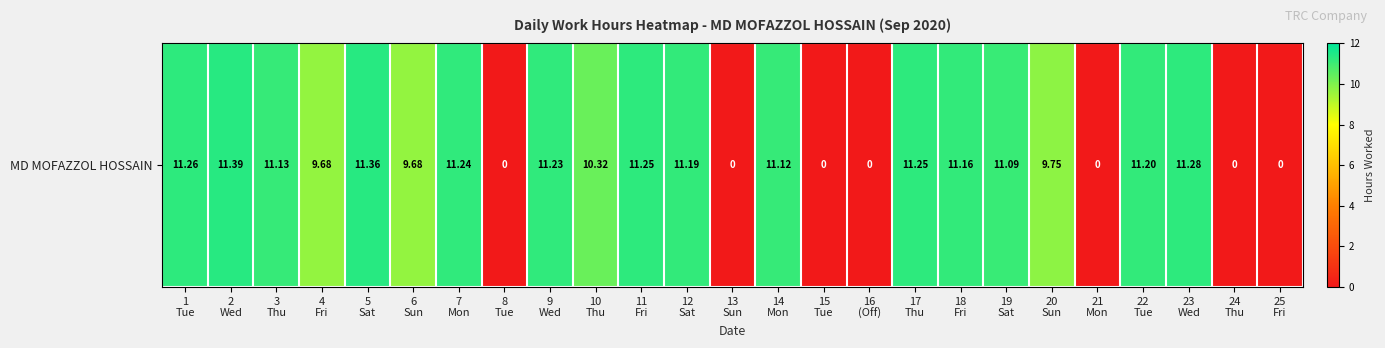

Reading right to left, what are all the values shown in this chart?

25
Fri=0.0	24
Thu=0.0	23
Wed=11.3	22
Tue=11.2	21
Mon=0.0	20
Sun=9.8	19
Sat=11.1	18
Fri=11.2	17
Thu=11.2	16
(Off)=0.0	15
Tue=0.0	14
Mon=11.1	13
Sun=0.0	12
Sat=11.2	11
Fri=11.2	10
Thu=10.3	9
Wed=11.2	8
Tue=0.0	7
Mon=11.2	6
Sun=9.7	5
Sat=11.4	4
Fri=9.7	3
Thu=11.1	2
Wed=11.4	1
Tue=11.3